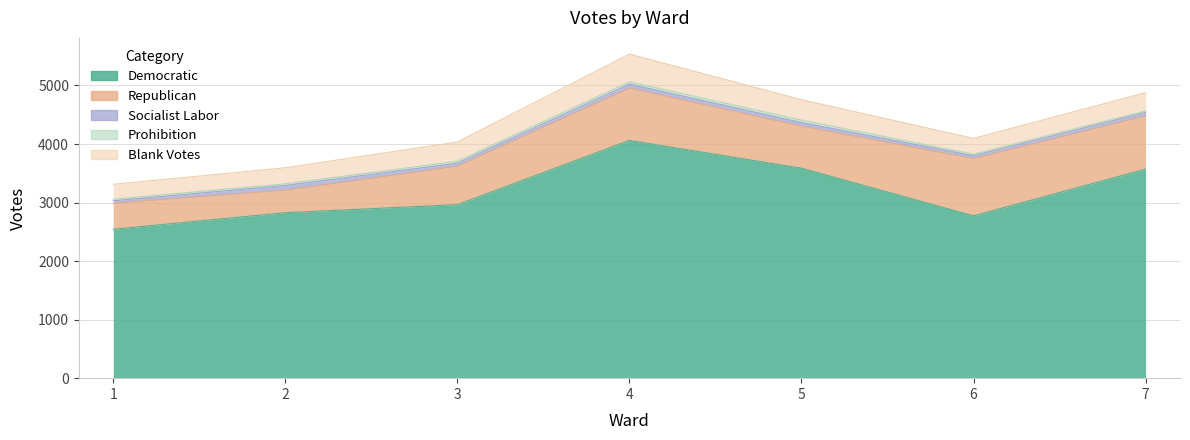

What is the total value across all series at 5?

4757